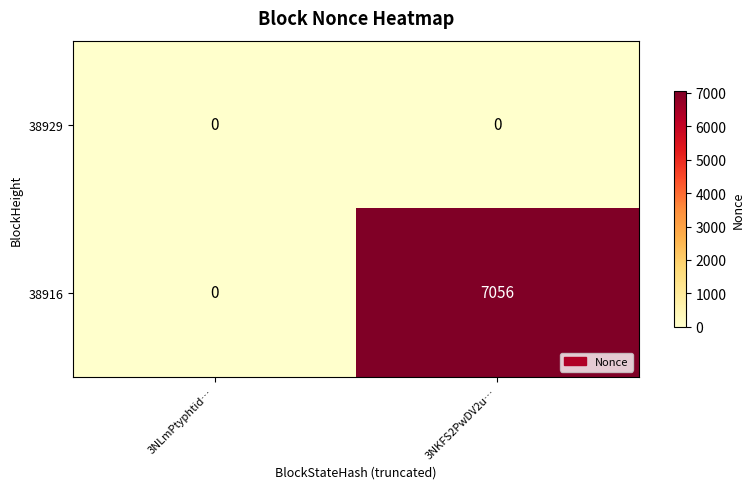

Reading left to right, extract all data points from this chart.

38929: 3NLmPtyphtid…=0	3NKFS2PwDV2u…=0
38916: 3NLmPtyphtid…=0	3NKFS2PwDV2u…=7056